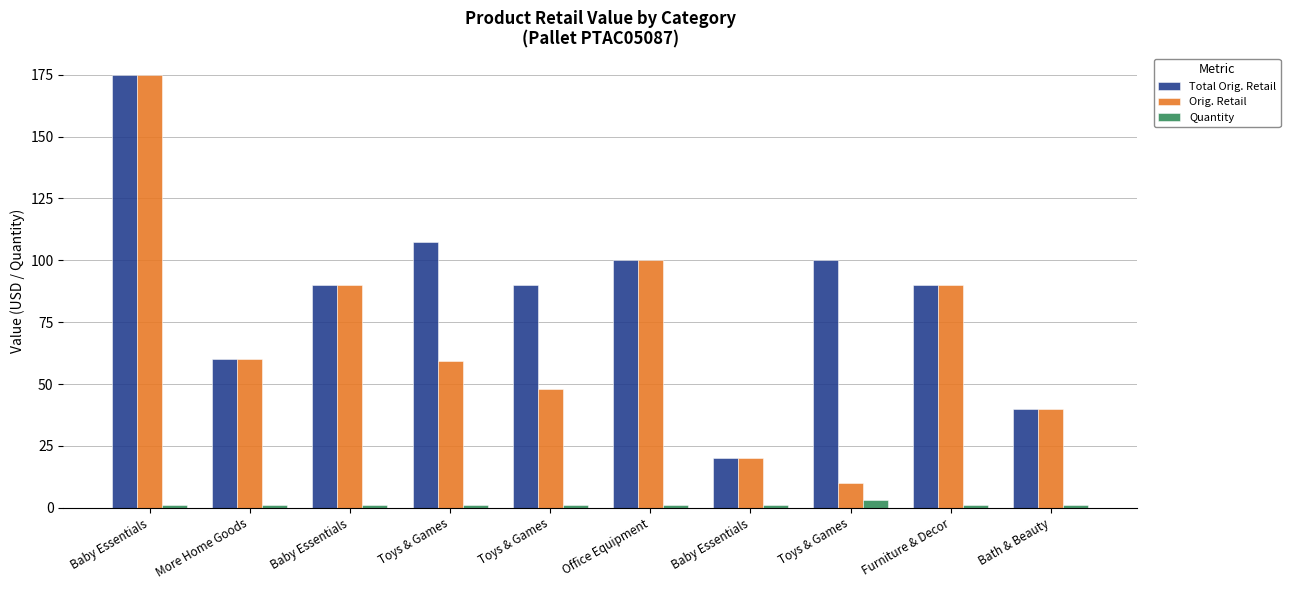

What is the label of the 6th bar from the right?

Toys & Games